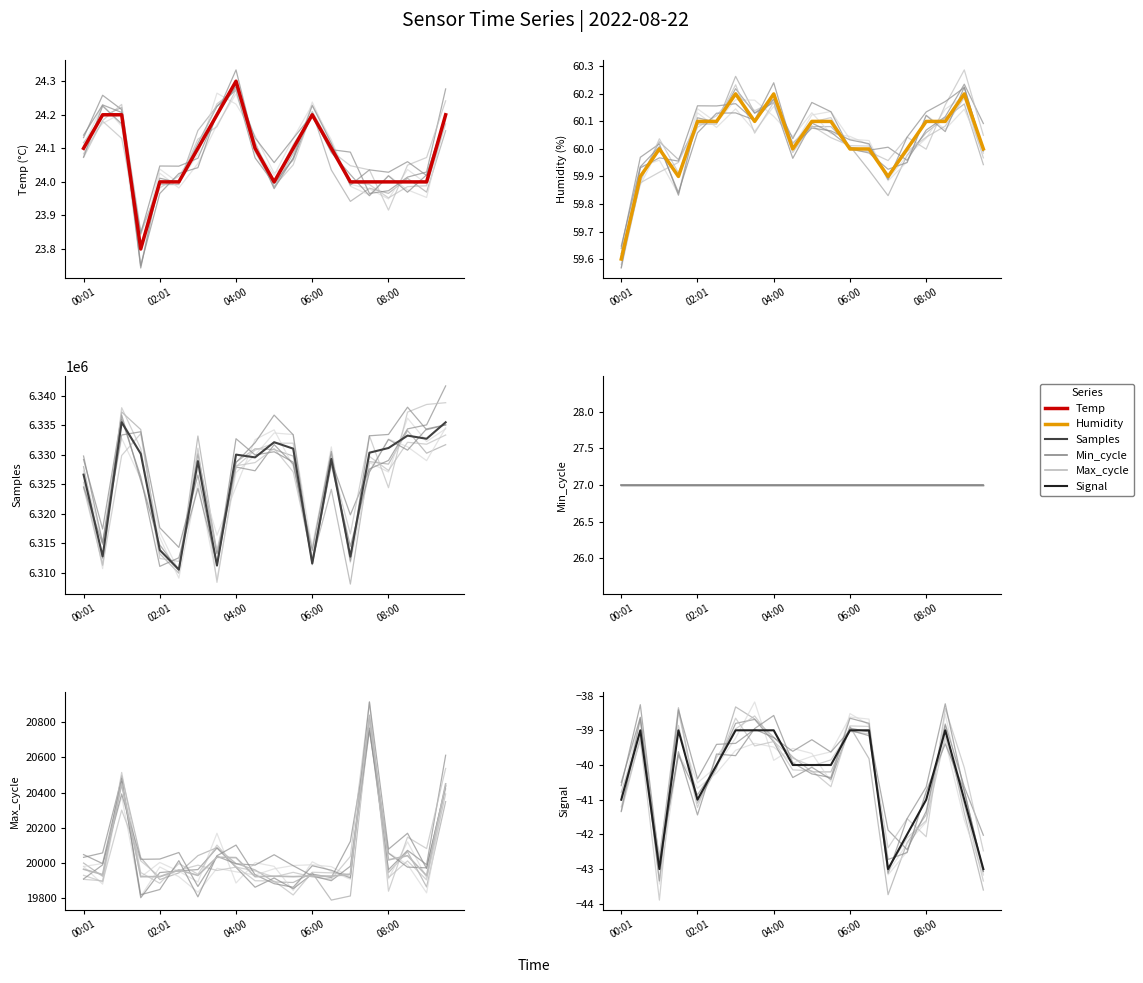

Which category has the highest value in the Min_cycle series?

00:01